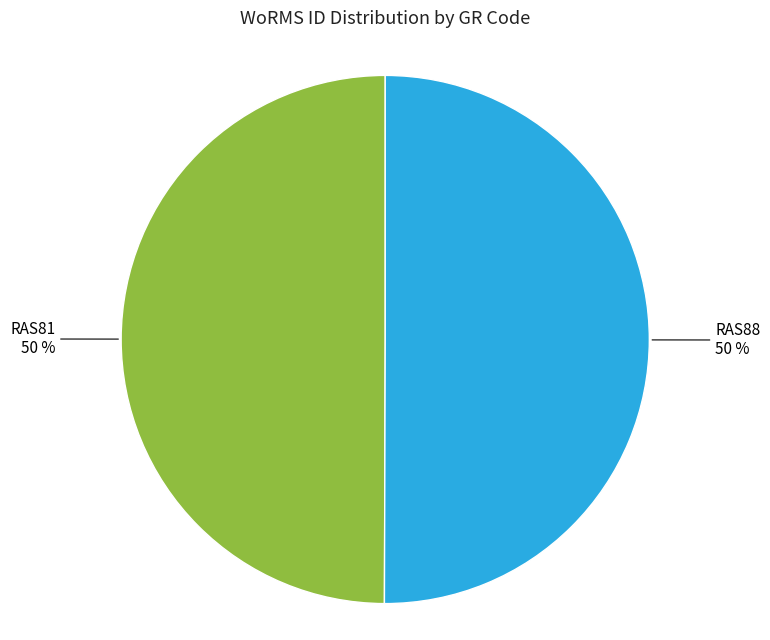

Do RAS81 and RAS88 together represent more than half of the pie?

Yes